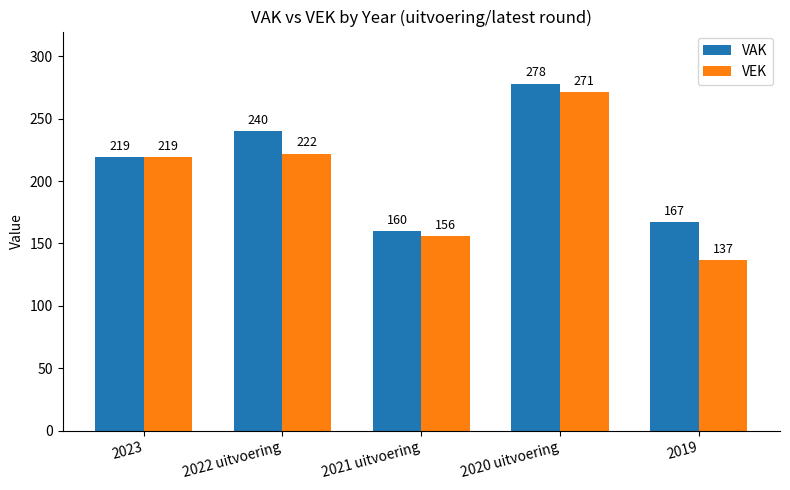

What is the sum of the VEK values at 2022 uitvoering and 2021 uitvoering?

378